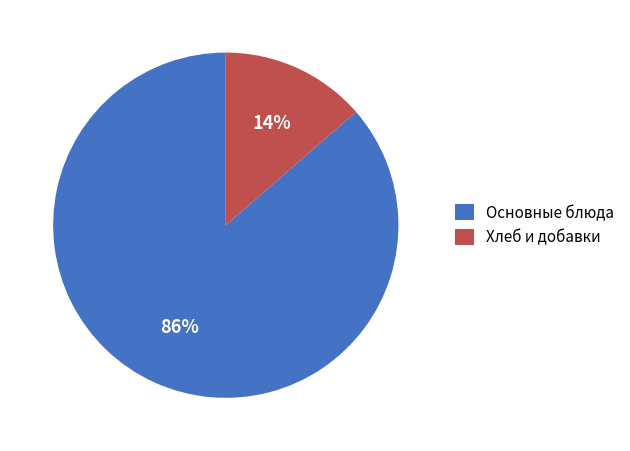

Which category has the smallest portion of the pie?

Хлеб и добавки